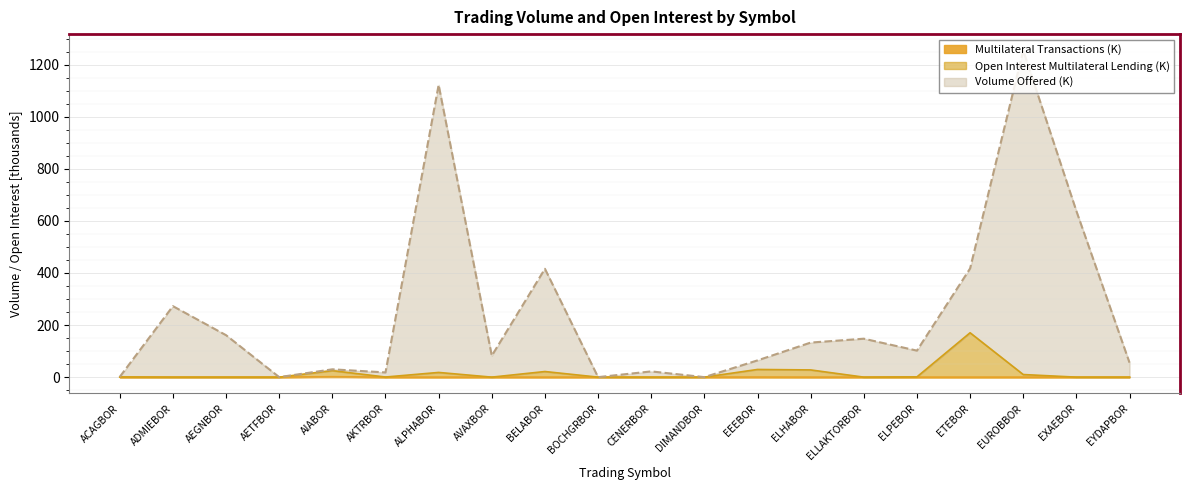

In Multilateral Transactions, how many points are higher than both neighbors (excluding endpoints)?

2